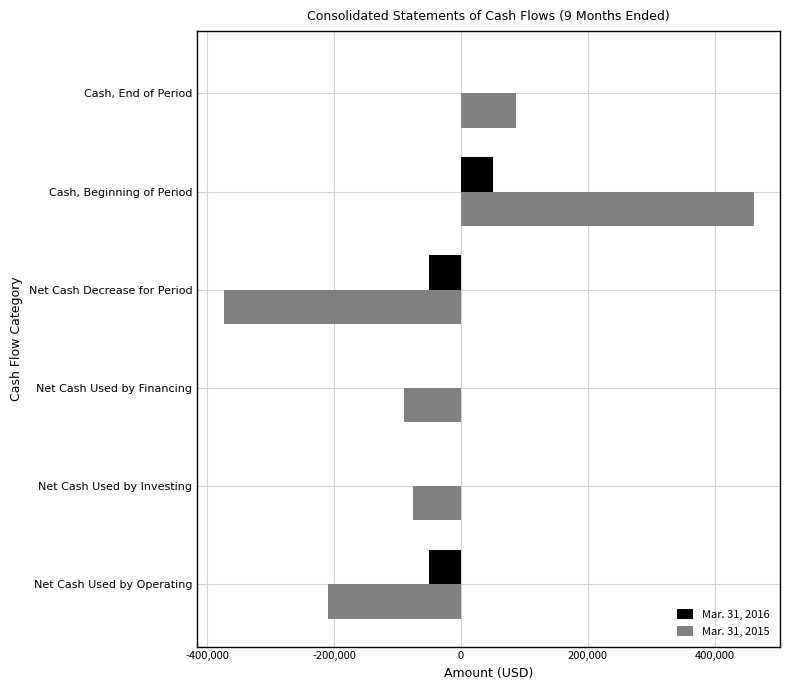

How many positive values does the Mar. 31, 2015 series have?

2